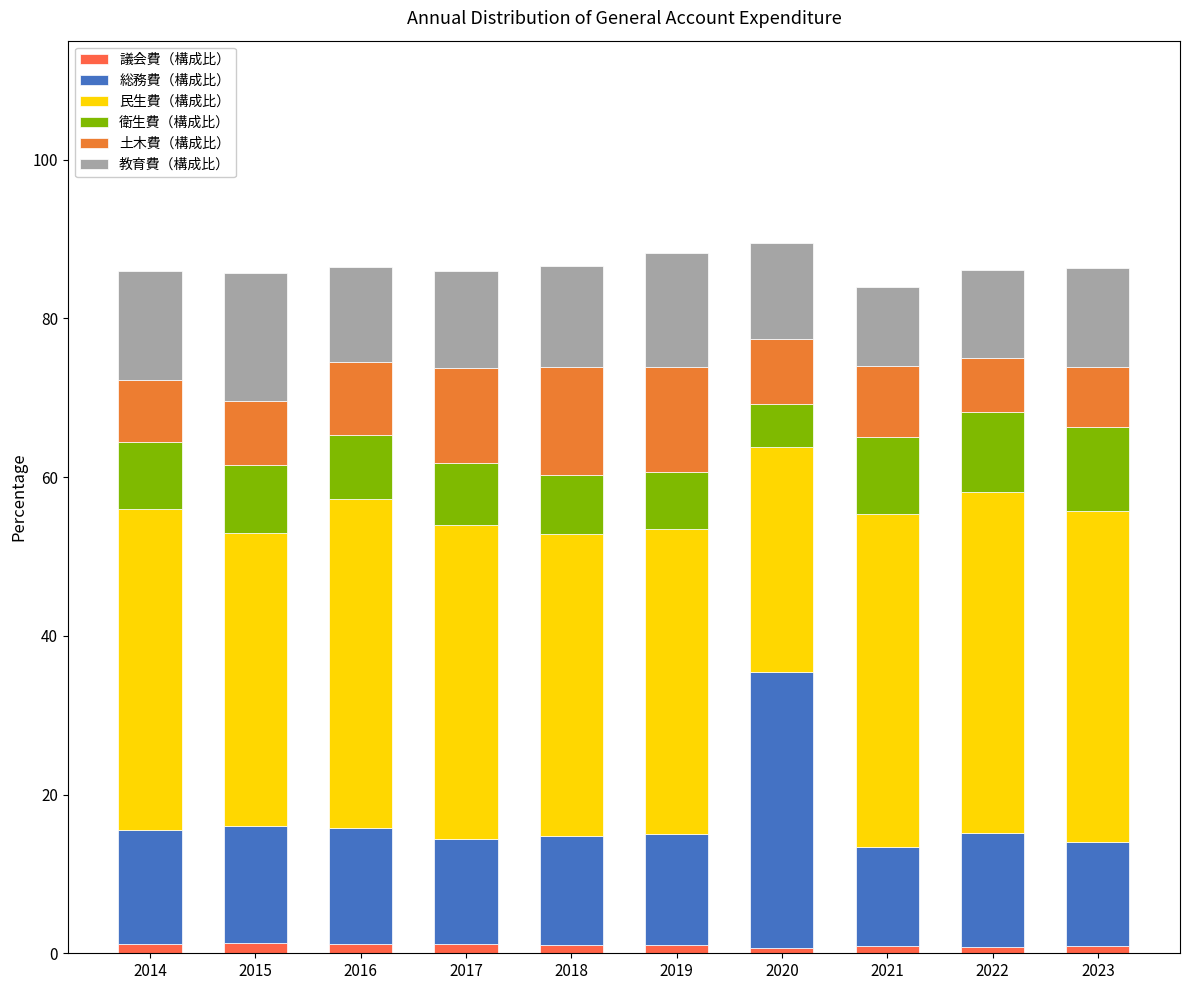

Which series changed the most between 2016 and 2018?

土木費（構成比）